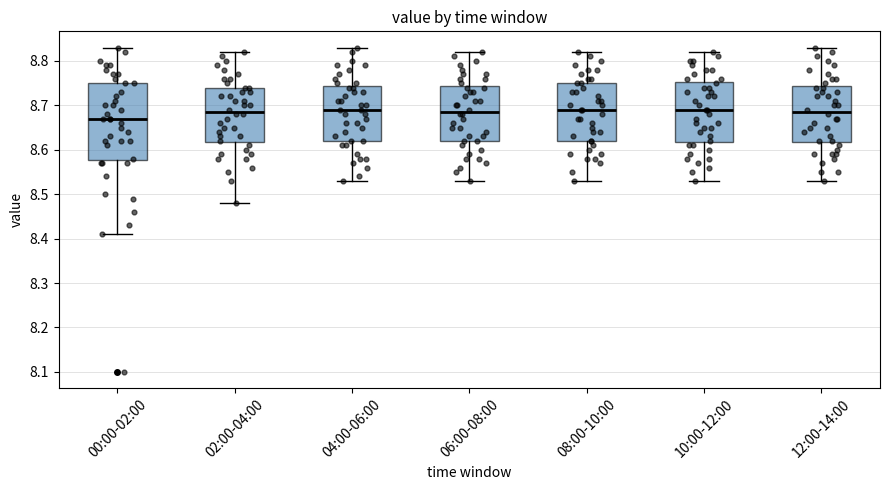

Reading left to right, read every box against the y-axis: the position of its median line, the range the box covers, and the ends of its whiskers. The values are not printed on the chart, so give them approximately, as read against the axis.

00:00-02:00: median 8.67, box 8.58 to 8.75, whiskers 8.41 to 8.83
02:00-04:00: median 8.69, box 8.62 to 8.74, whiskers 8.48 to 8.82
04:00-06:00: median 8.69, box 8.62 to 8.74, whiskers 8.53 to 8.83
06:00-08:00: median 8.69, box 8.62 to 8.74, whiskers 8.53 to 8.82
08:00-10:00: median 8.69, box 8.62 to 8.75, whiskers 8.53 to 8.82
10:00-12:00: median 8.69, box 8.62 to 8.75, whiskers 8.53 to 8.82
12:00-14:00: median 8.69, box 8.62 to 8.74, whiskers 8.53 to 8.83